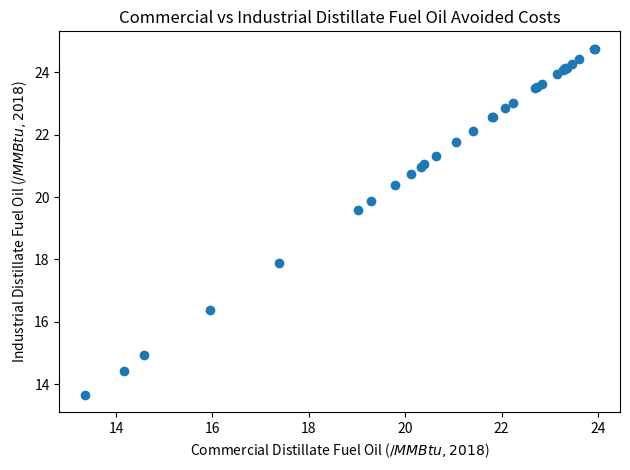

What Y value in the scatter plot is closest to 19?

19.6